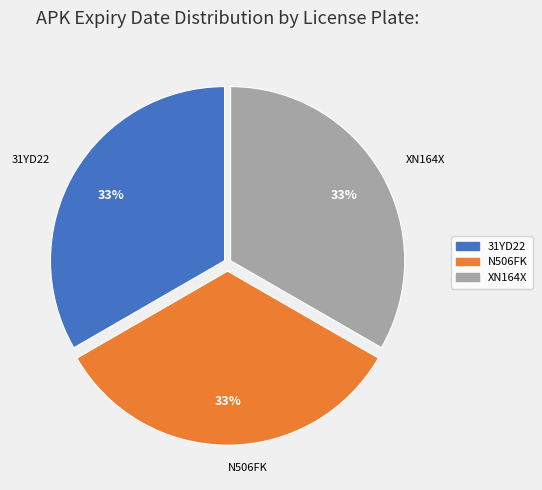

Combined, do N506FK and XN164X account for over 50%?

Yes